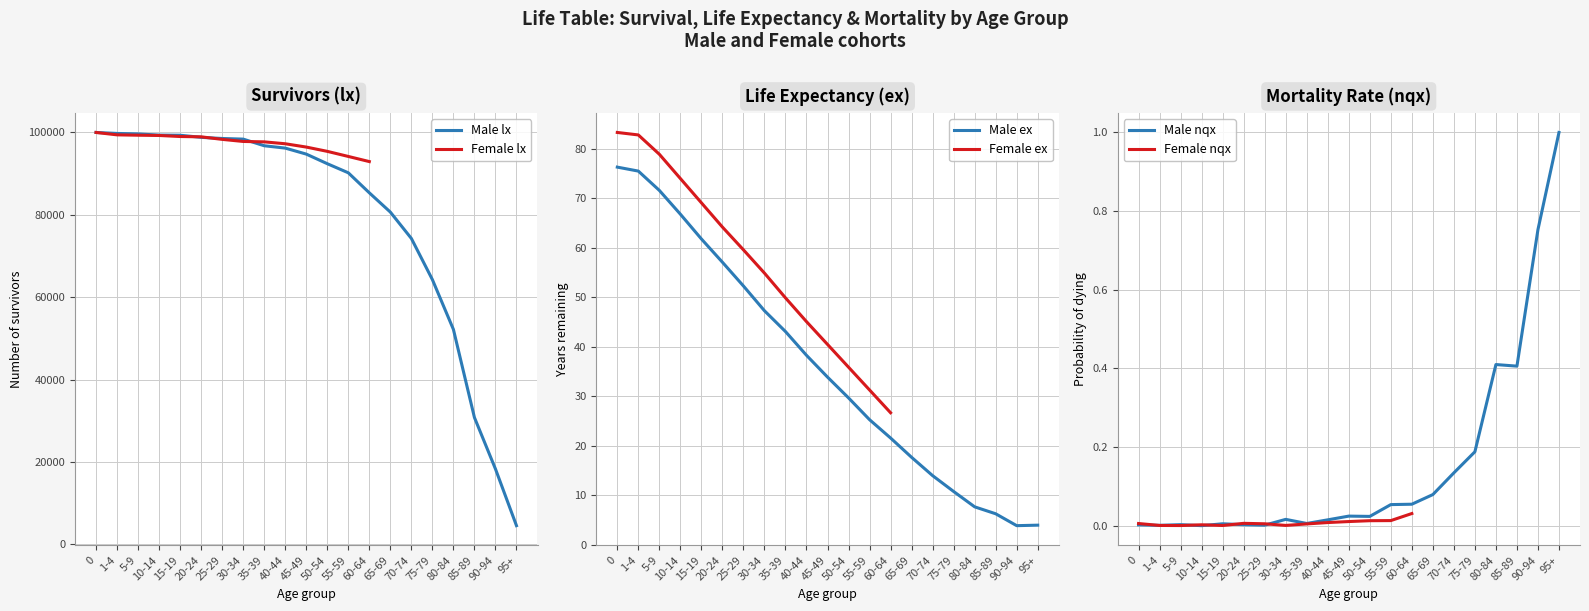

List the labels in order of Male ex value, smallest first.

90-94, 95+, 85-89, 80-84, 75-79, 70-74, 65-69, 60-64, 55-59, 50-54, 45-49, 40-44, 35-39, 30-34, 25-29, 20-24, 15-19, 10-14, 5-9, 1-4, 0